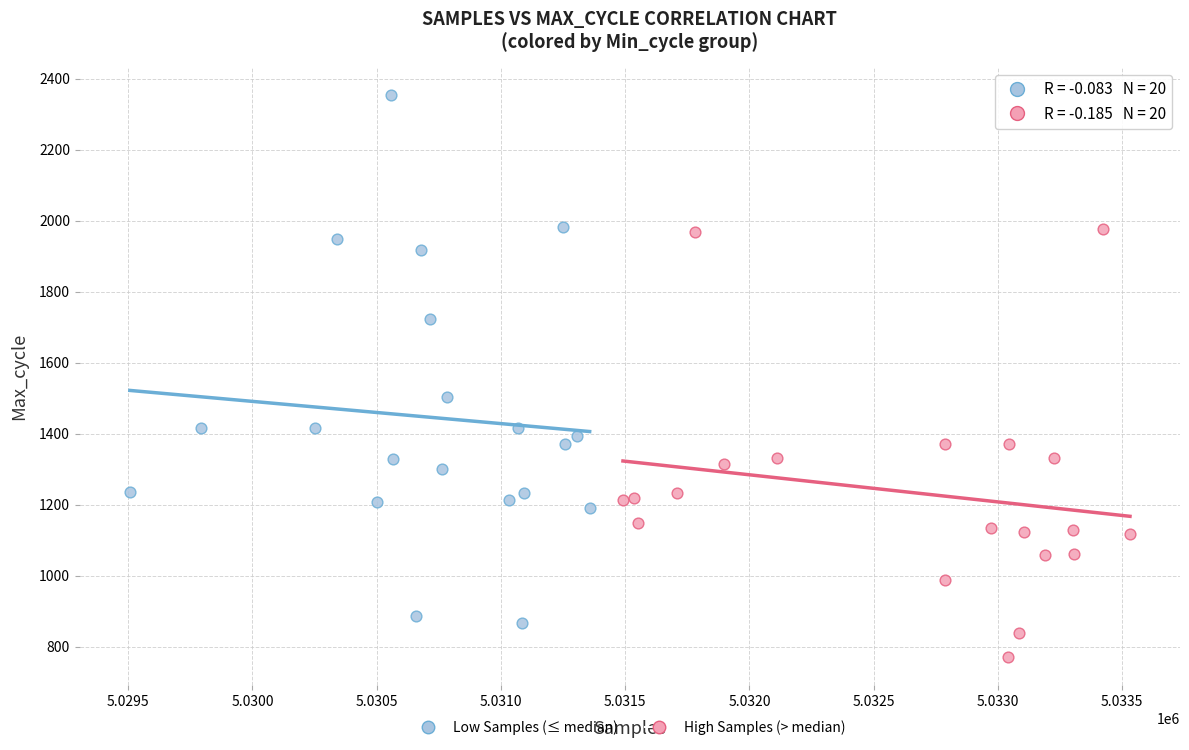

What are all the series names shown in the legend?

Low Samples (≤ median), High Samples (> median)